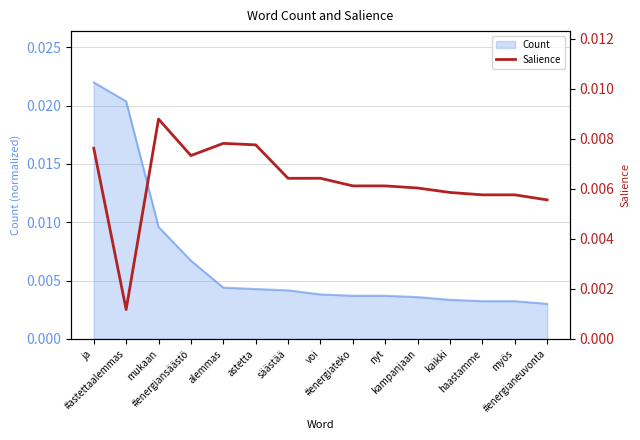

List the labels in order of value, smallest first.

#astettaalemmas, #energianeuvonta, haastamme, myös, kaikki, kampanjaan, #energiateko, nyt, säästää, voi, #energiansäästö, ja, astetta, alemmas, mukaan